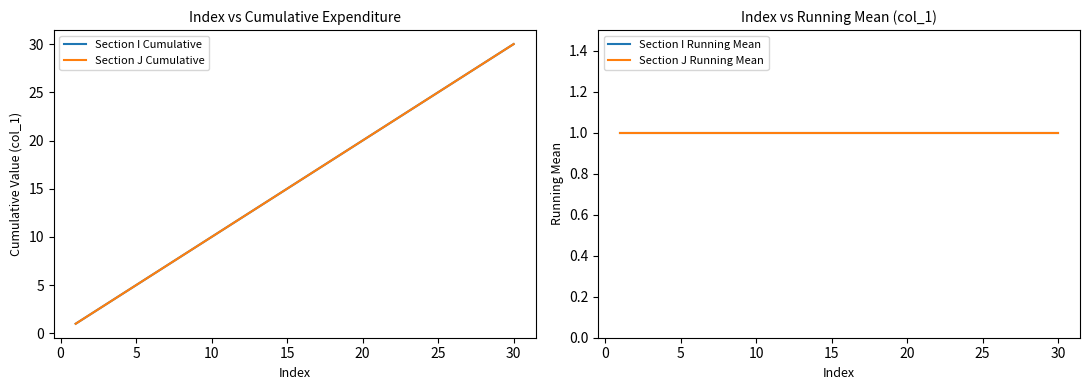

How many data points does each series have?

30